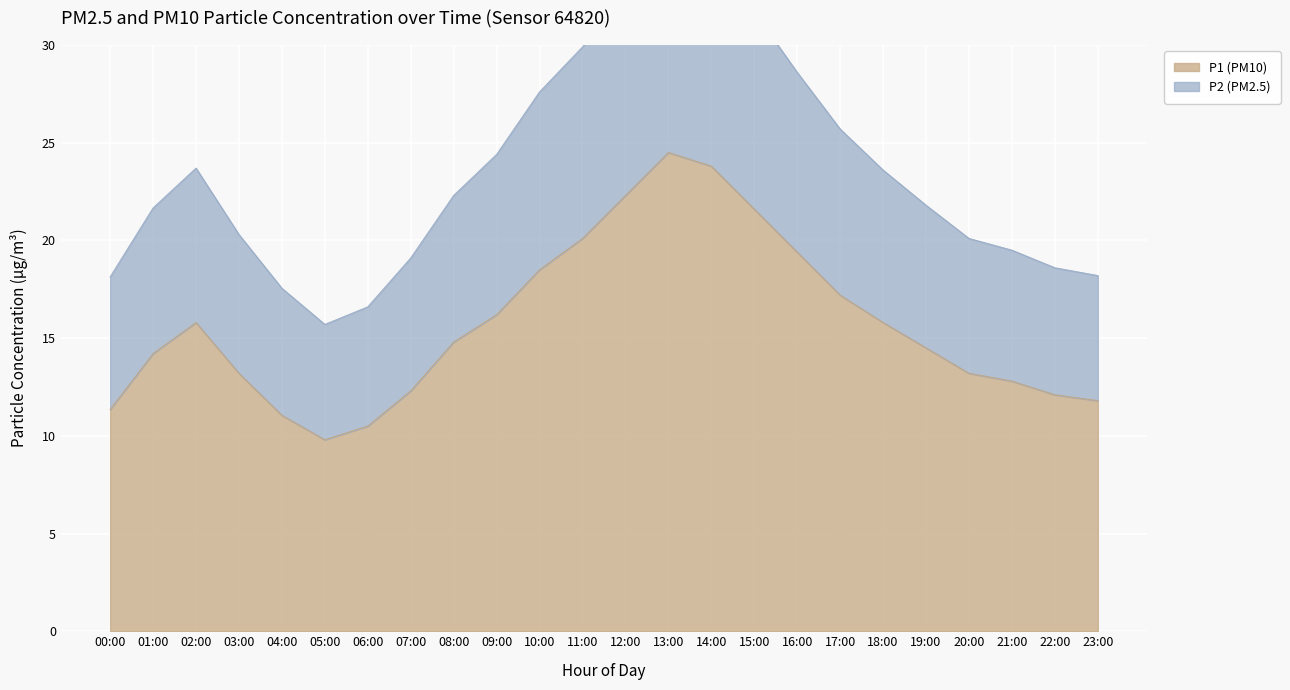

Rank the series by their maximum value, from highest to lowest.

P2, P1